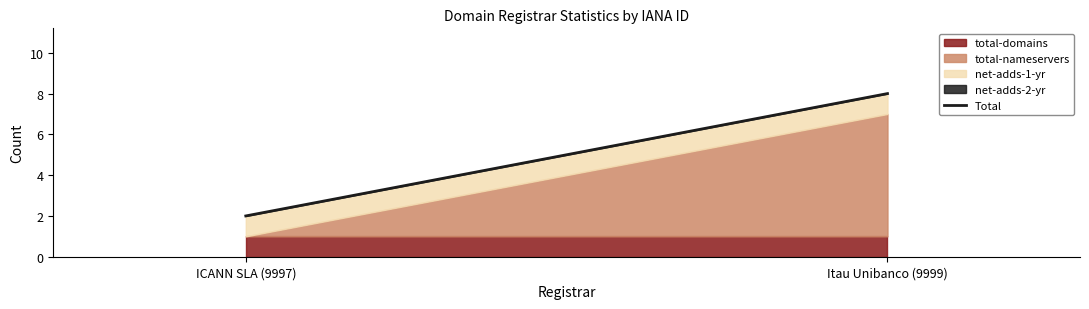

List the labels in order of value, smallest first.

ICANN SLA (9997), Itau Unibanco (9999)